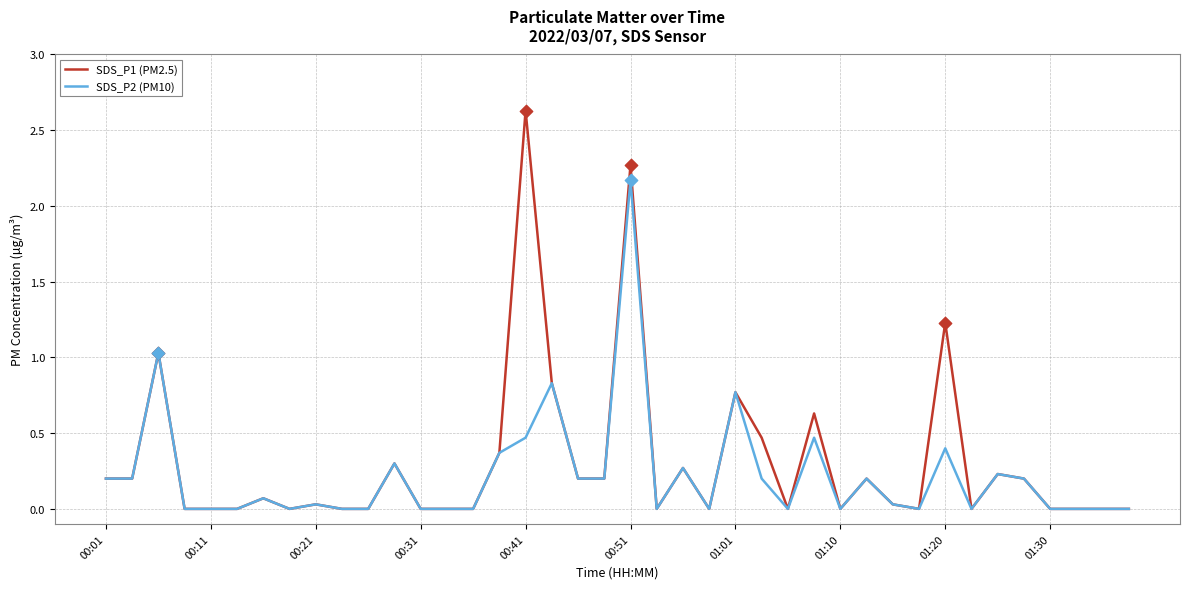

Rank the series by their maximum value, from lowest to highest.

SDS_P2 (PM10), SDS_P1 (PM2.5)